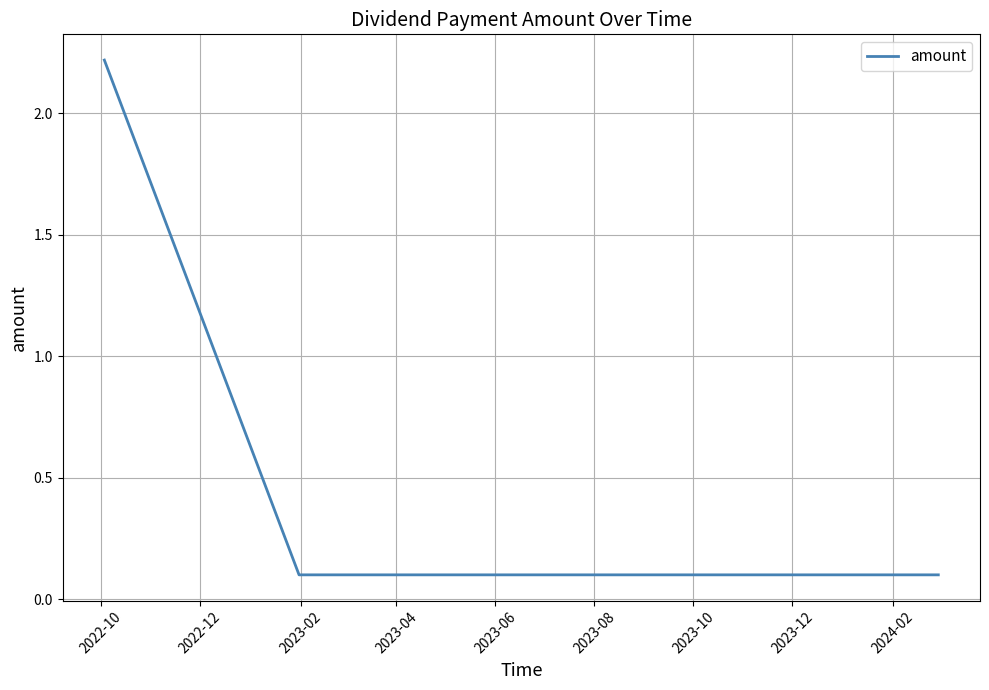

What is the difference between the maximum and minimum values?

2.1